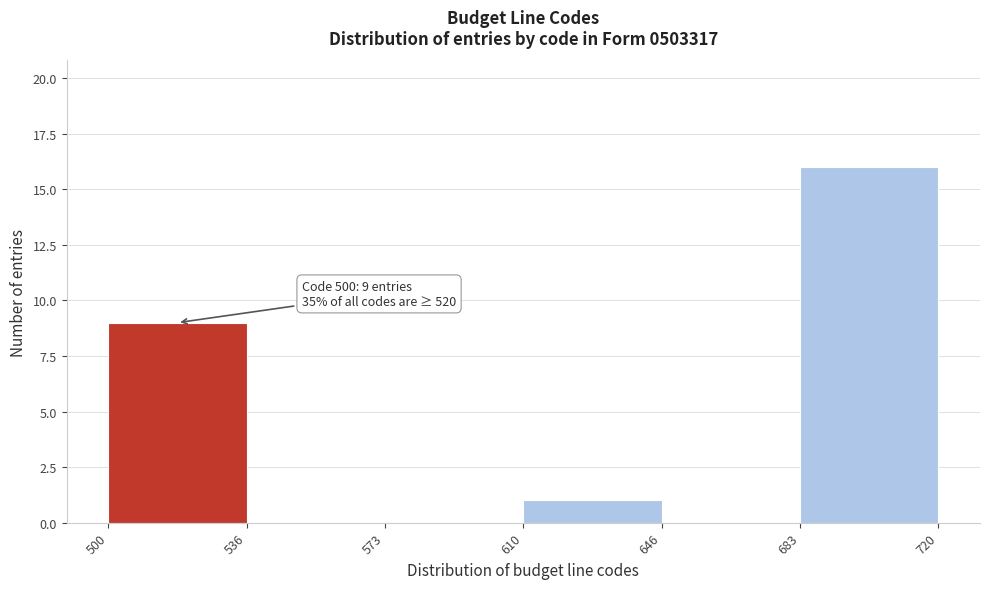

Over which range of the x-axis is the bar tallest?

683 to 720